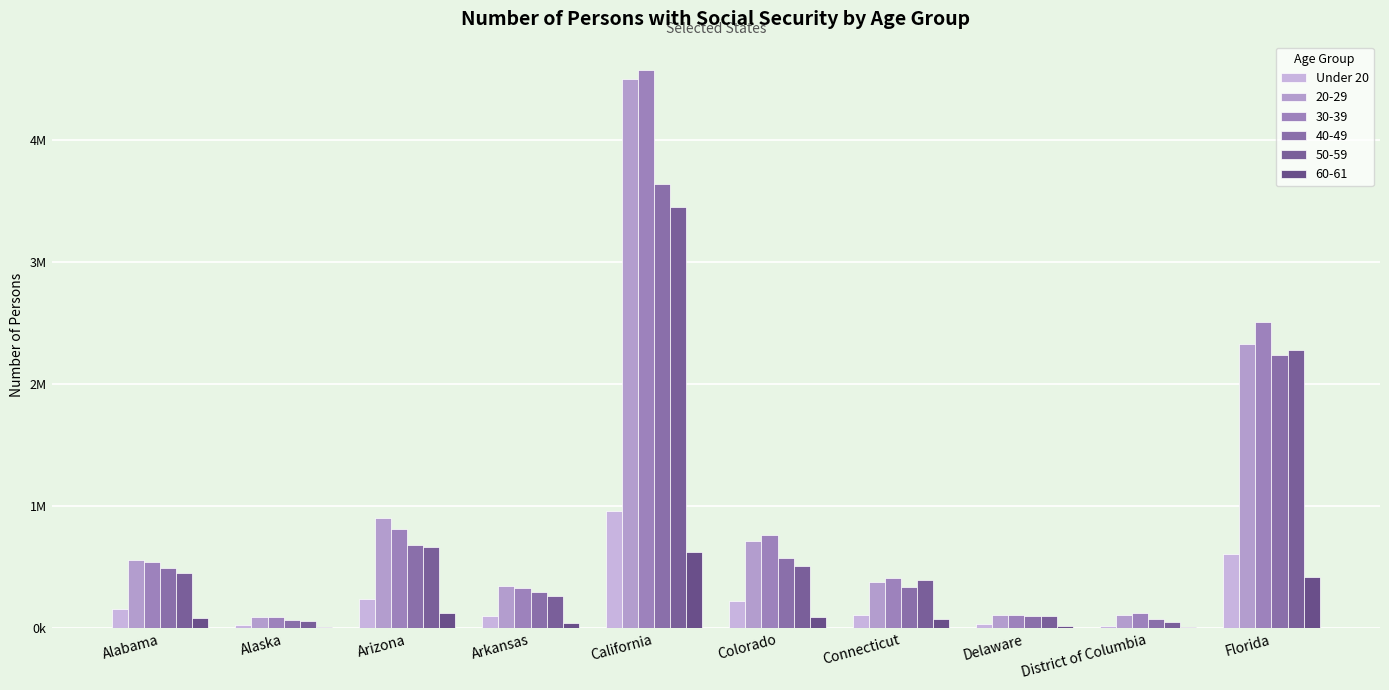

Does the chart contain stacked bars?

No